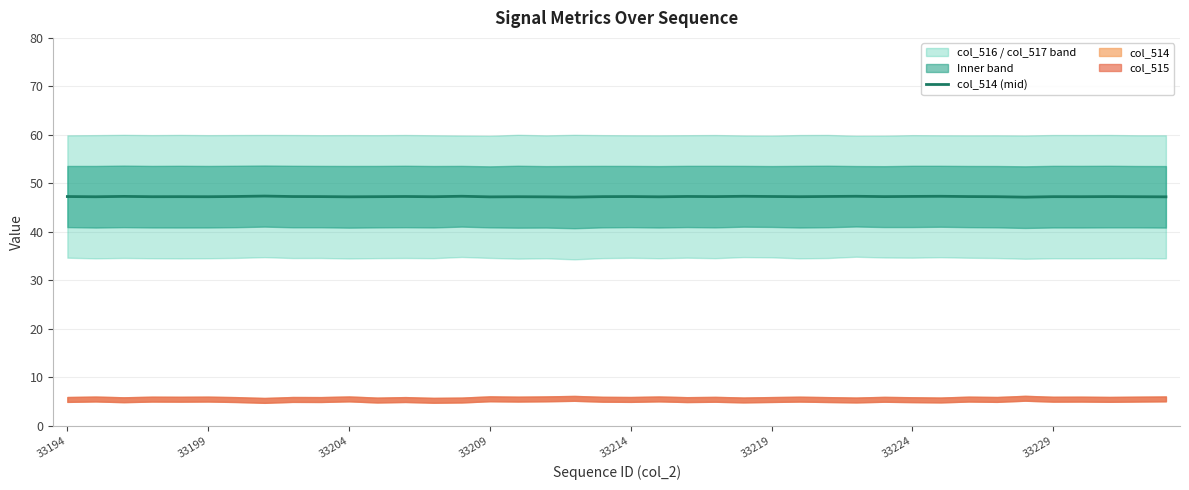

True or false: col_514 (mid) has a value of 47.3 at 33219.

True